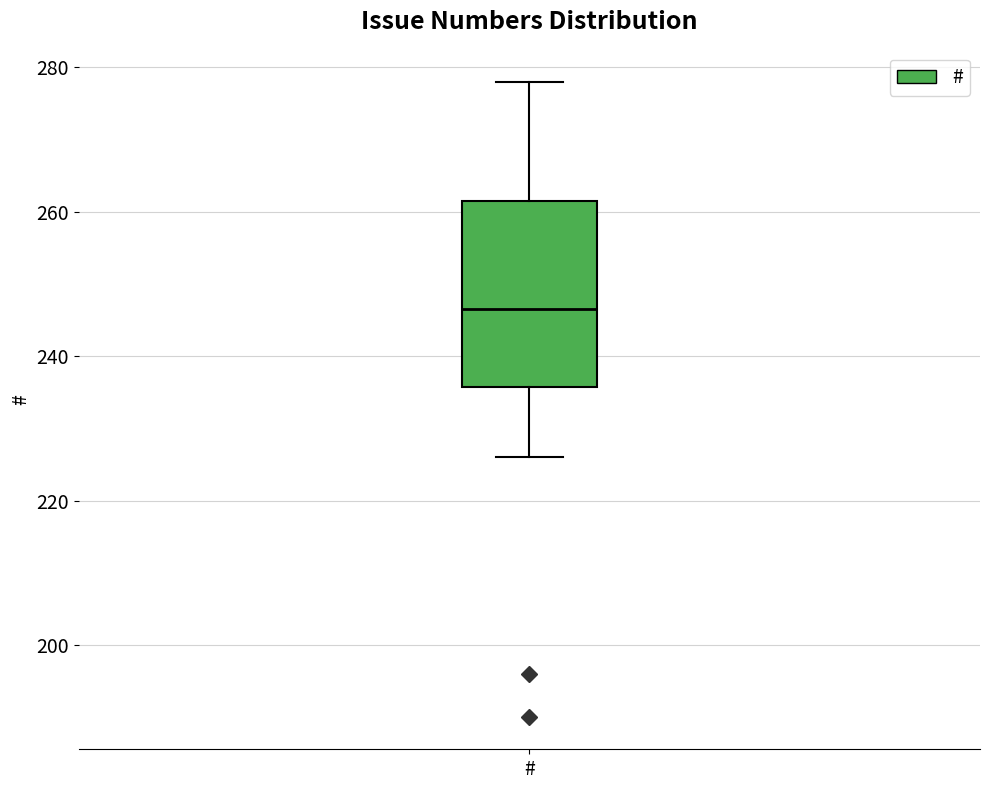

Transcribe this box plot: give where the median line is, the range the box spans, and where the two whiskers end, as read against the y-axis. The values are not printed on the chart, so give them approximately, as read against the axis.

median 246, box 236 to 262, whiskers 226 to 278